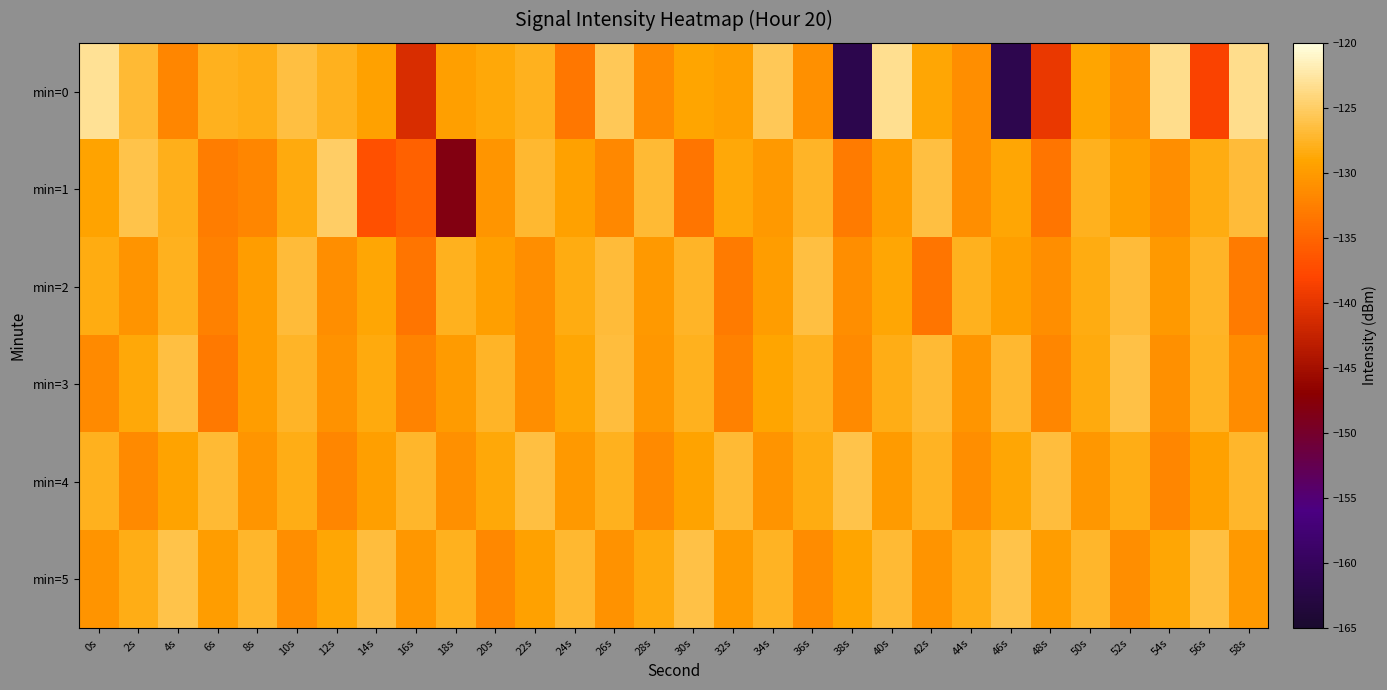

Which label corresponds to the largest value in the chart?

0s